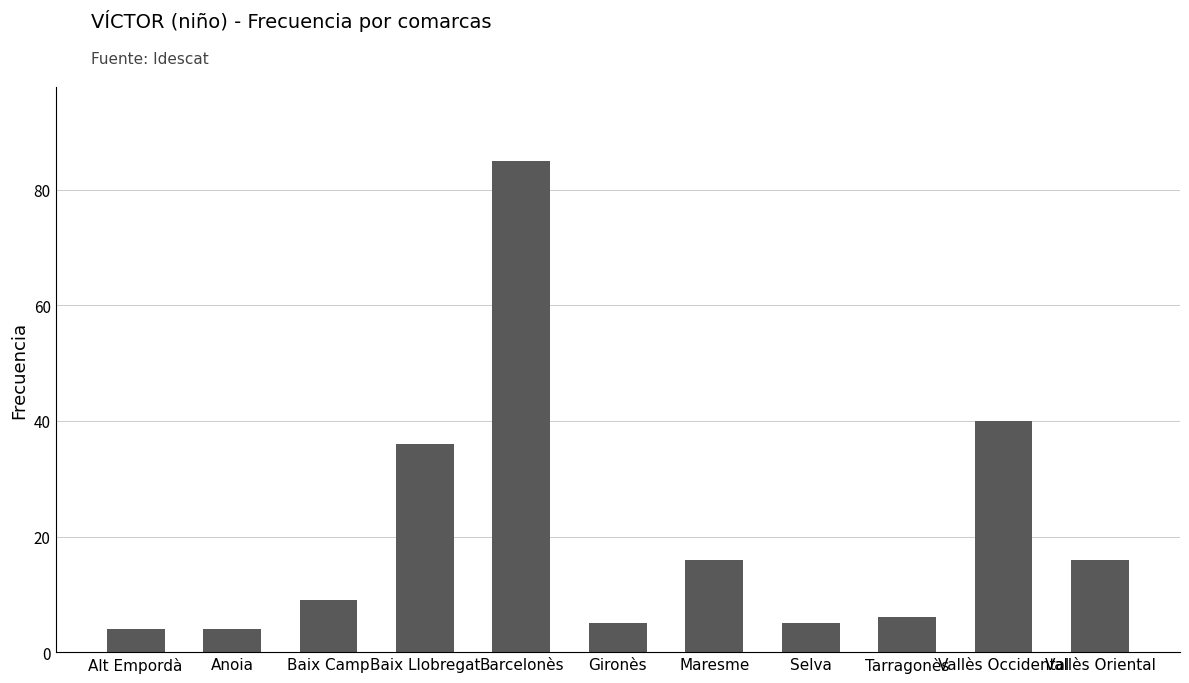

What value does the data have at Maresme?

16